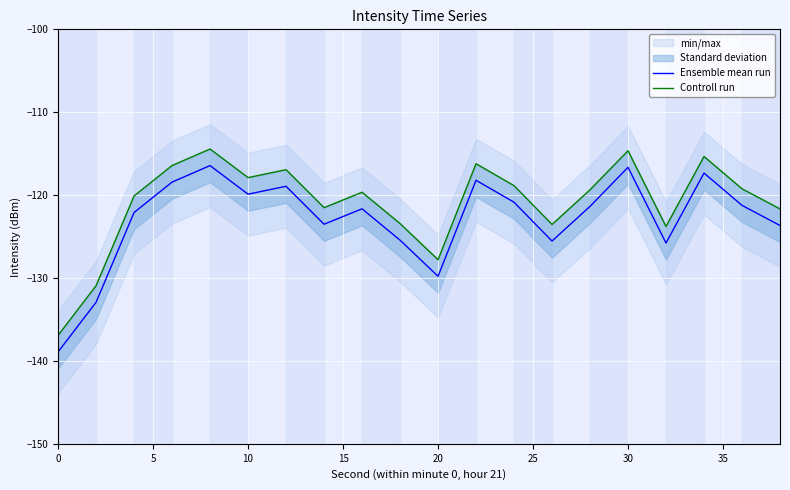

What is the minimum value for Ensemble mean run?

-138.9